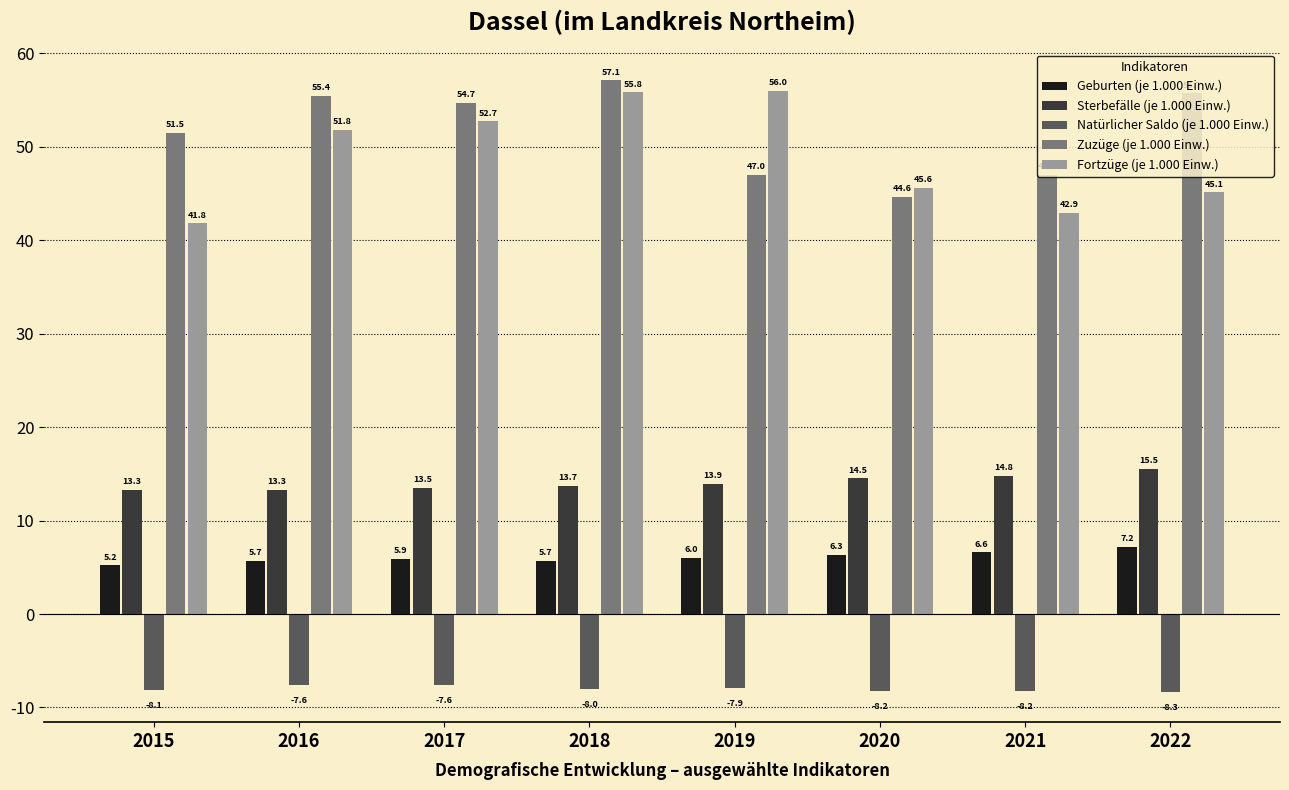

What are all the series names shown in the legend?

Geburten (je 1.000 Einw.), Sterbefälle (je 1.000 Einw.), Natürlicher Saldo (je 1.000 Einw.), Zuzüge (je 1.000 Einw.), Fortzüge (je 1.000 Einw.)